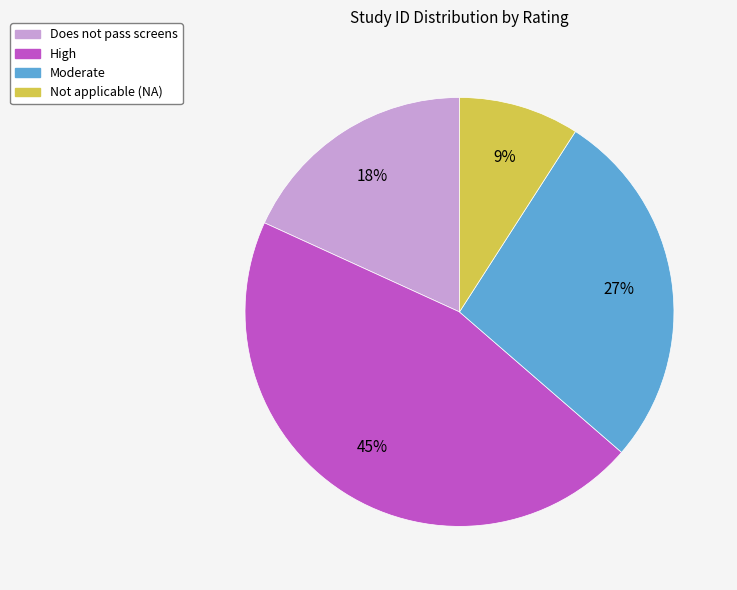

Rank the categories by value from lowest to highest.

Not applicable (NA), Does not pass screens, Moderate, High